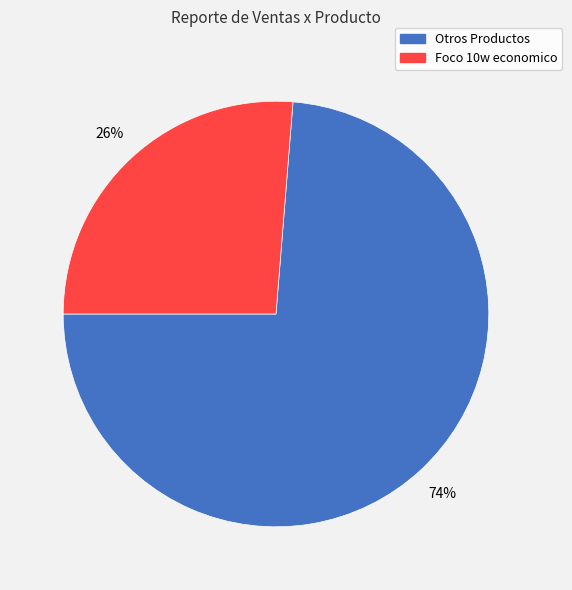

To the nearest percent, what is the average slice percentage?

50%